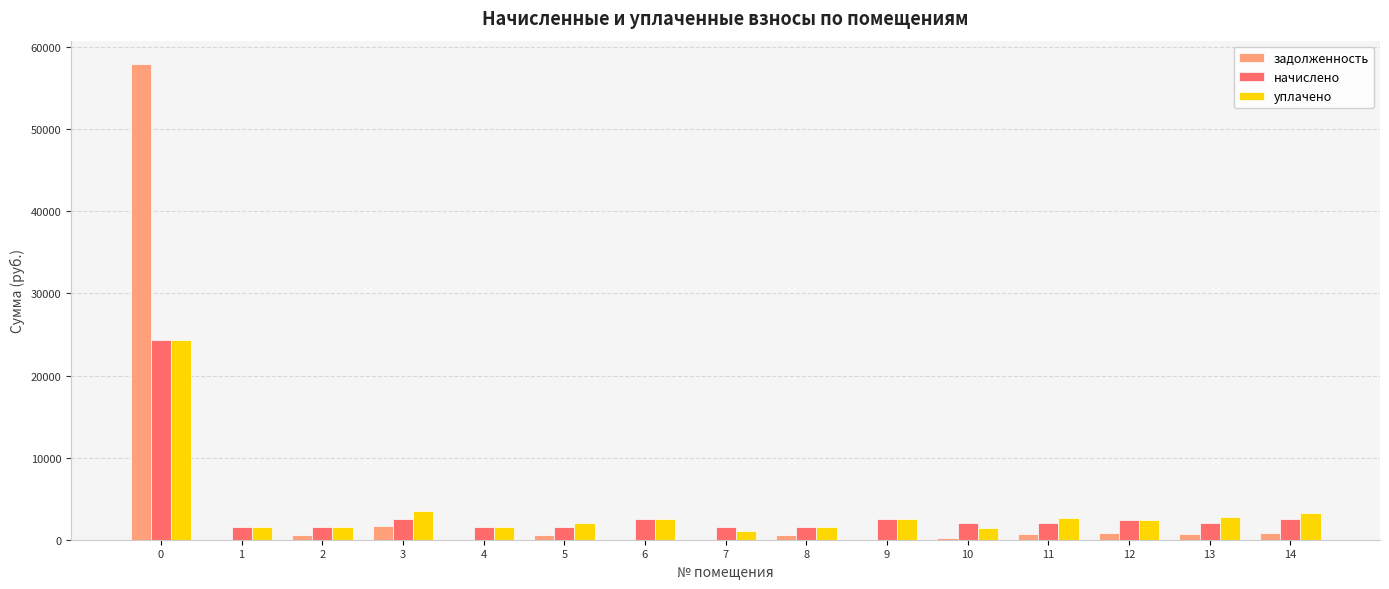

What is the greatest value displayed?

57894.5